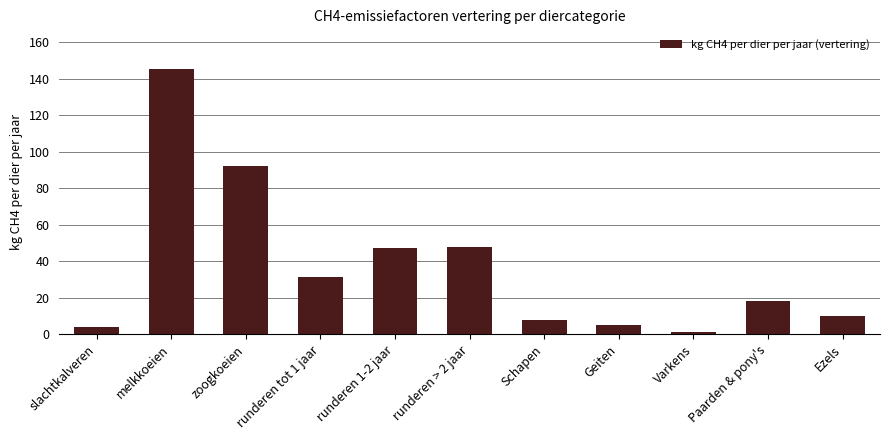

What position from the right is Geiten?

4